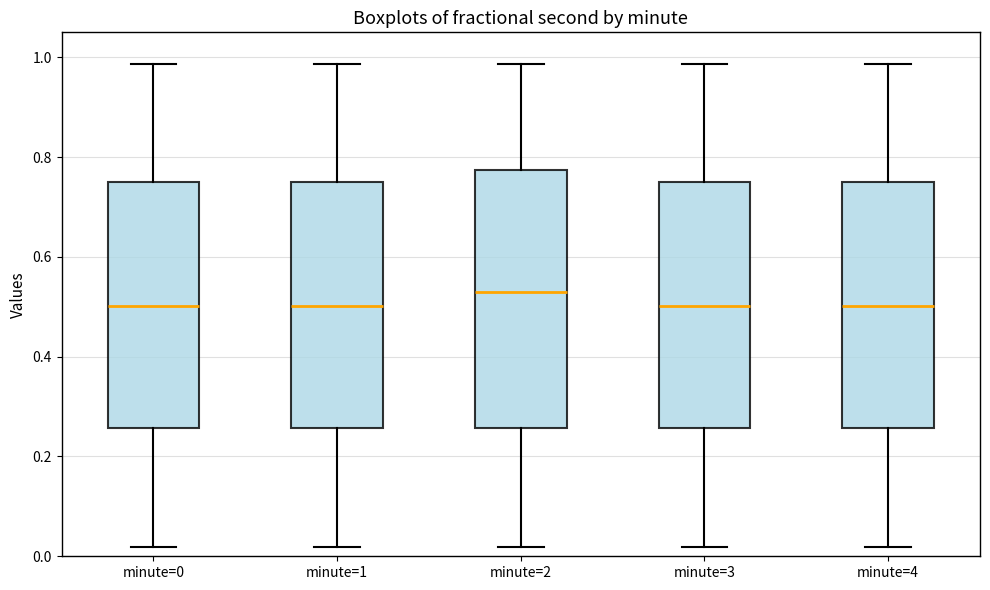

Reading left to right, transcribe this box plot: for each box, give where its median line is, the range the box spans, and where its two whiskers end, as read against the y-axis. The values are not printed on the chart, so give them approximately, as read against the axis.

minute=0: median 0.50, box 0.26 to 0.76, whiskers 0.02 to 0.98
minute=1: median 0.50, box 0.26 to 0.76, whiskers 0.02 to 0.98
minute=2: median 0.54, box 0.26 to 0.78, whiskers 0.02 to 0.98
minute=3: median 0.50, box 0.26 to 0.76, whiskers 0.02 to 0.98
minute=4: median 0.50, box 0.26 to 0.76, whiskers 0.02 to 0.98